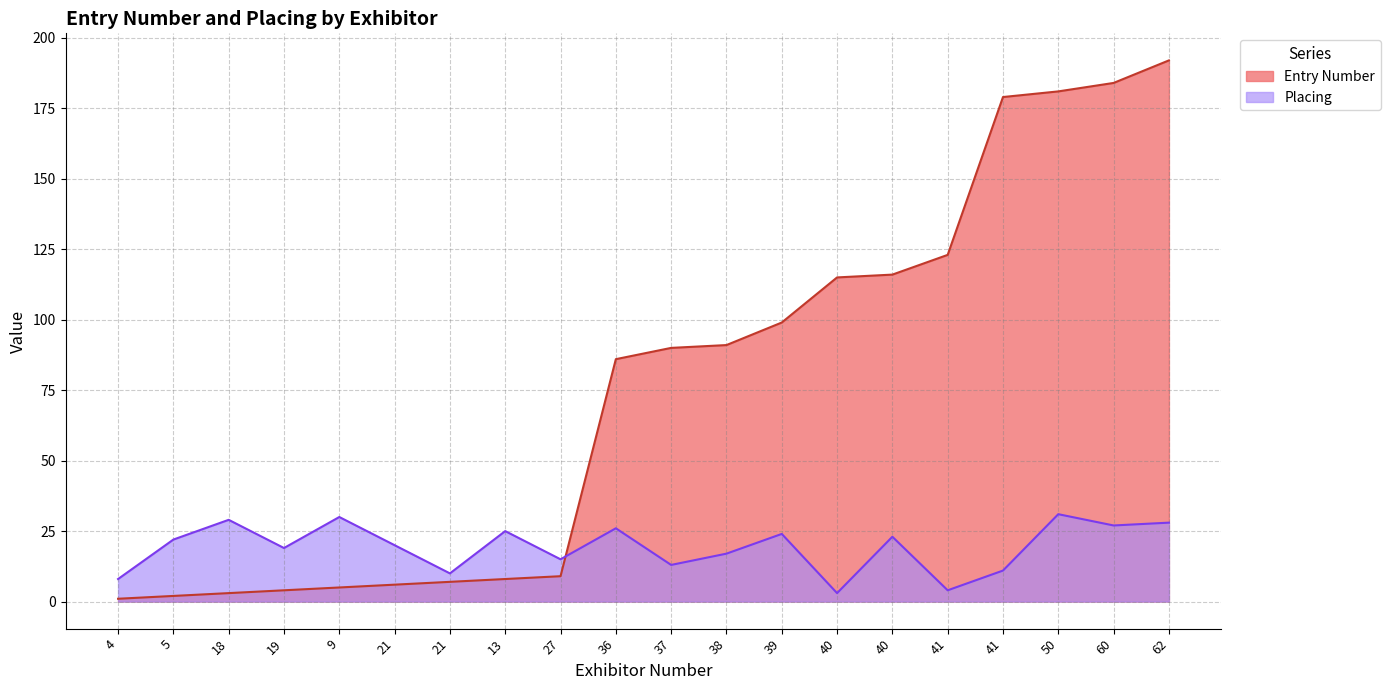

Which series changed the most between 5 and 50?

Entry Number